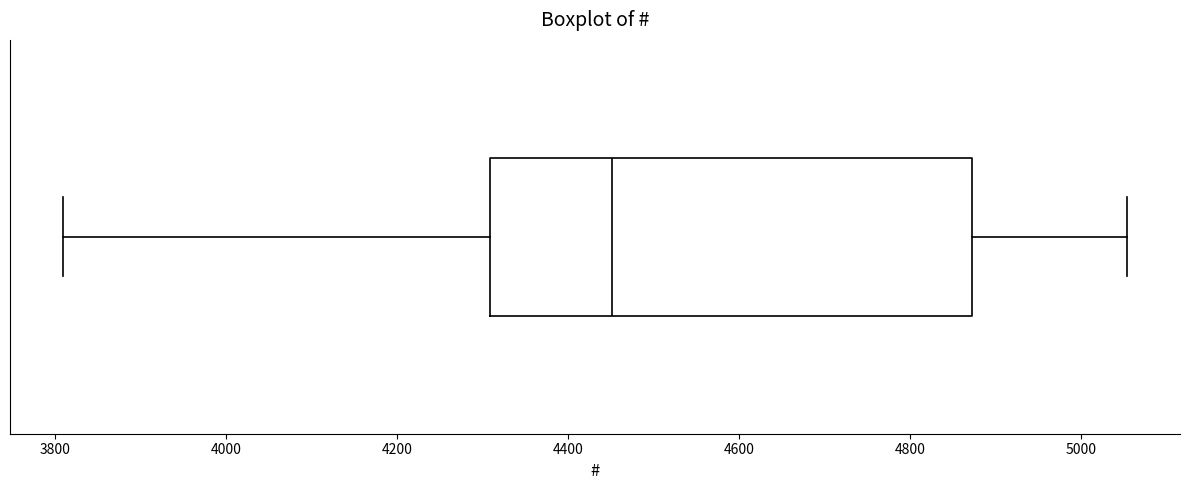

Where is the left edge of the box on the x-axis? The values are not printed on the chart, so give them approximately, as read against the axis.

4300